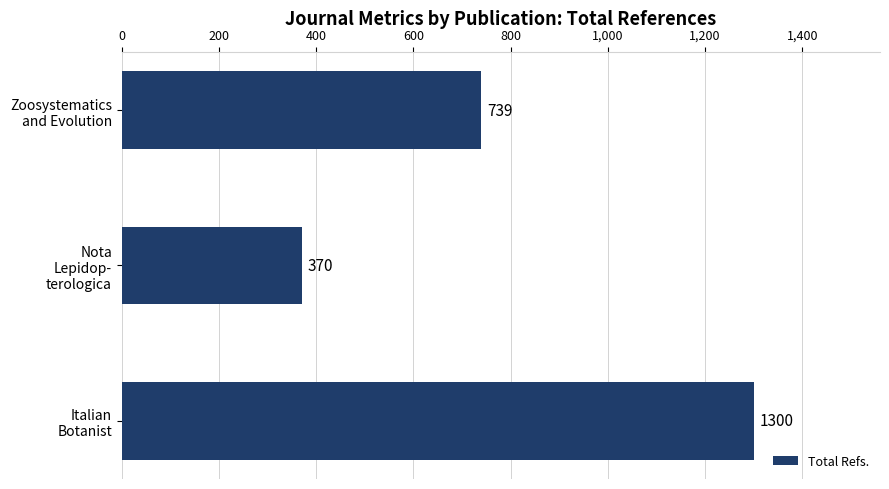

What is the average value?

803